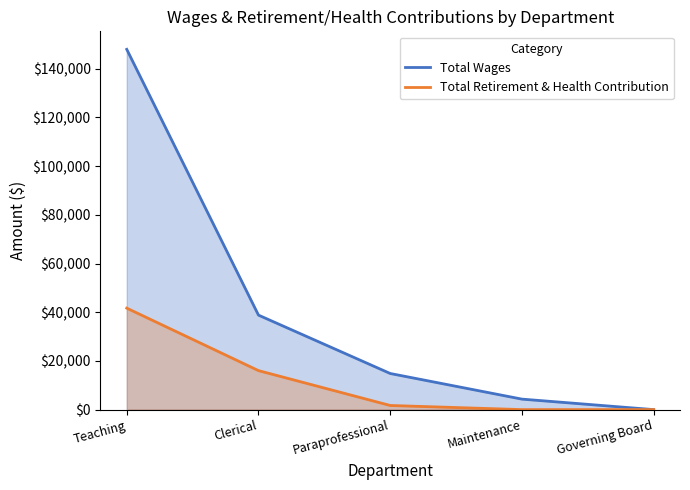

Rank the series by their maximum value, from highest to lowest.

Total Wages, Total Retirement & Health Contribution